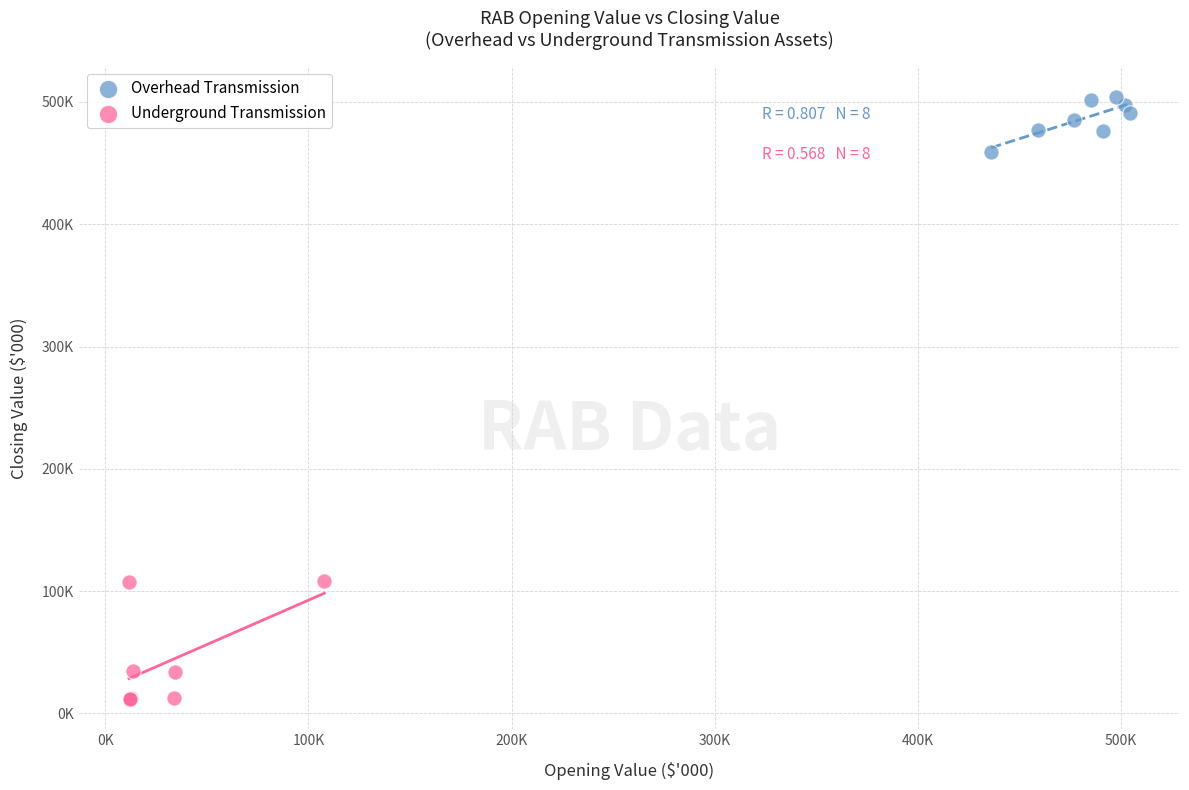

What are all the series names shown in the legend?

Overhead Transmission, Underground Transmission